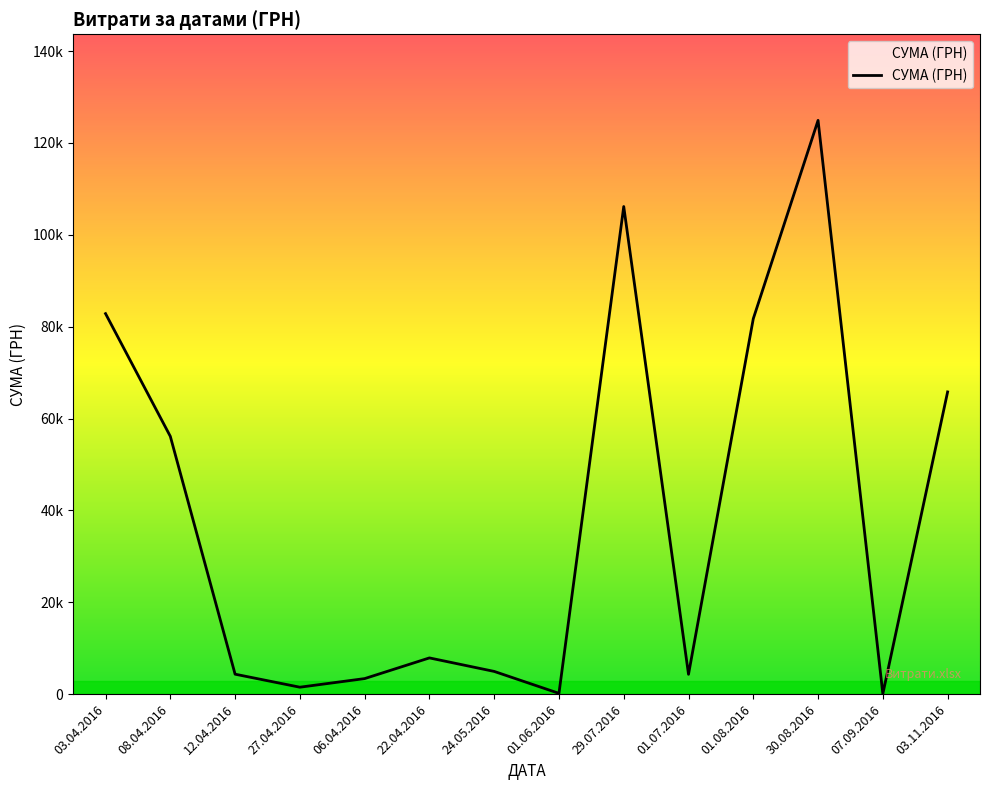

Reading right to left, extract all data points from this chart.

65790.6	84.5	124904.8	81726.8	4320.0	106147.3	176.0	4950.0	7889.8	3387.1	1513.9	4348.1	56119.0	82834.0